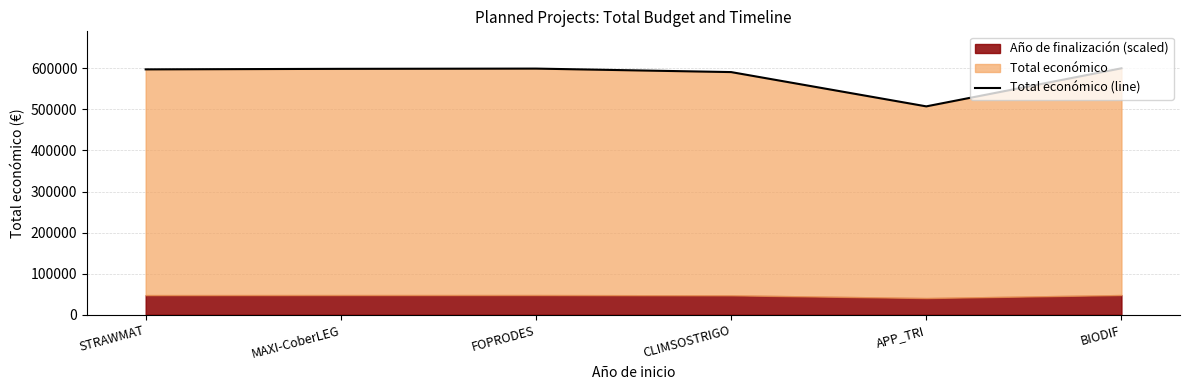

How many data points does each series have?

6